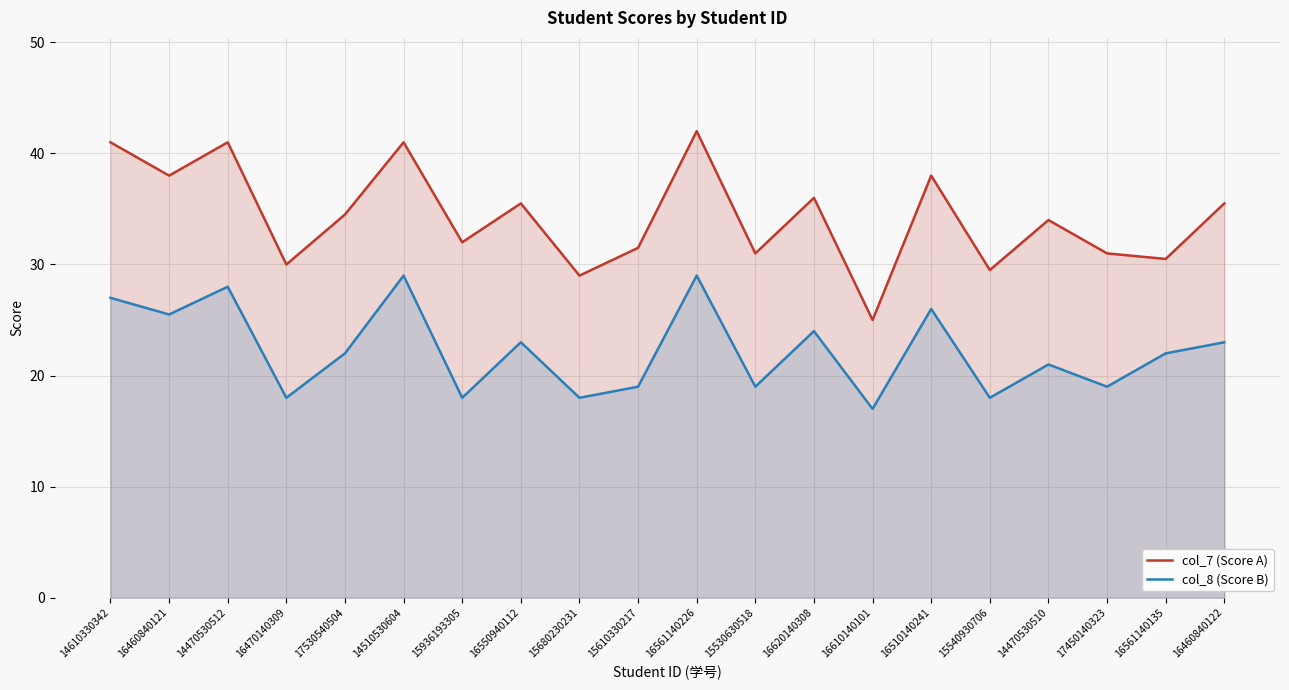

How many lines are shown in the chart?

2